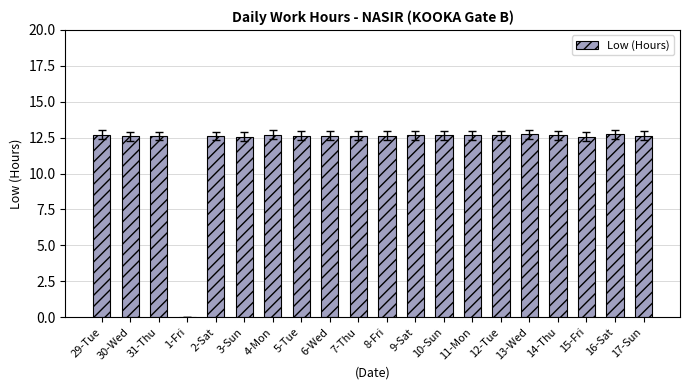

At which label is the value closest to 6?

1-Fri